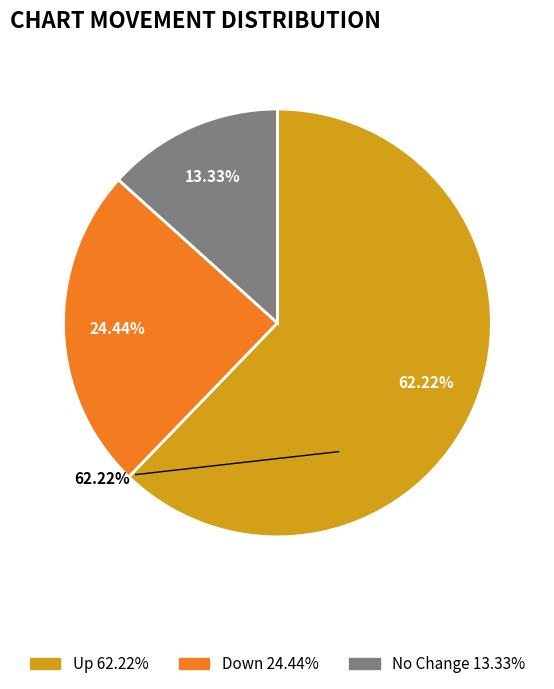

What percentage do down and up together represent?

86.7%